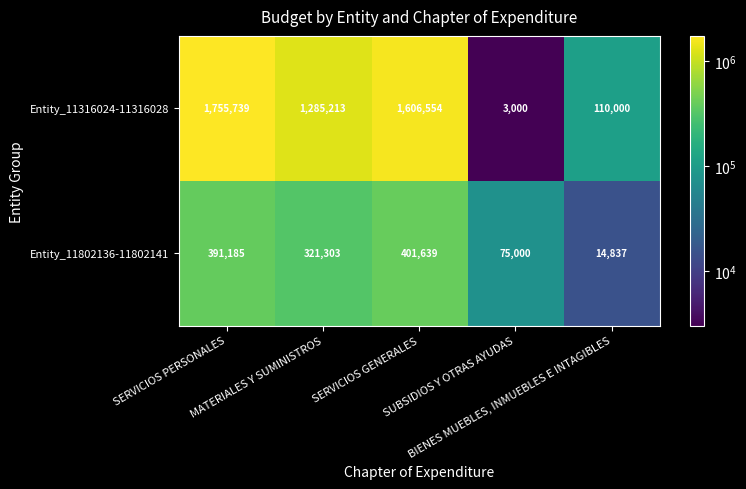

Which series changed the most between MATERIALES Y SUMINISTROS and BIENES MUEBLES, INMUEBLES E INTAGIBLES?

Entity_11316024-11316028